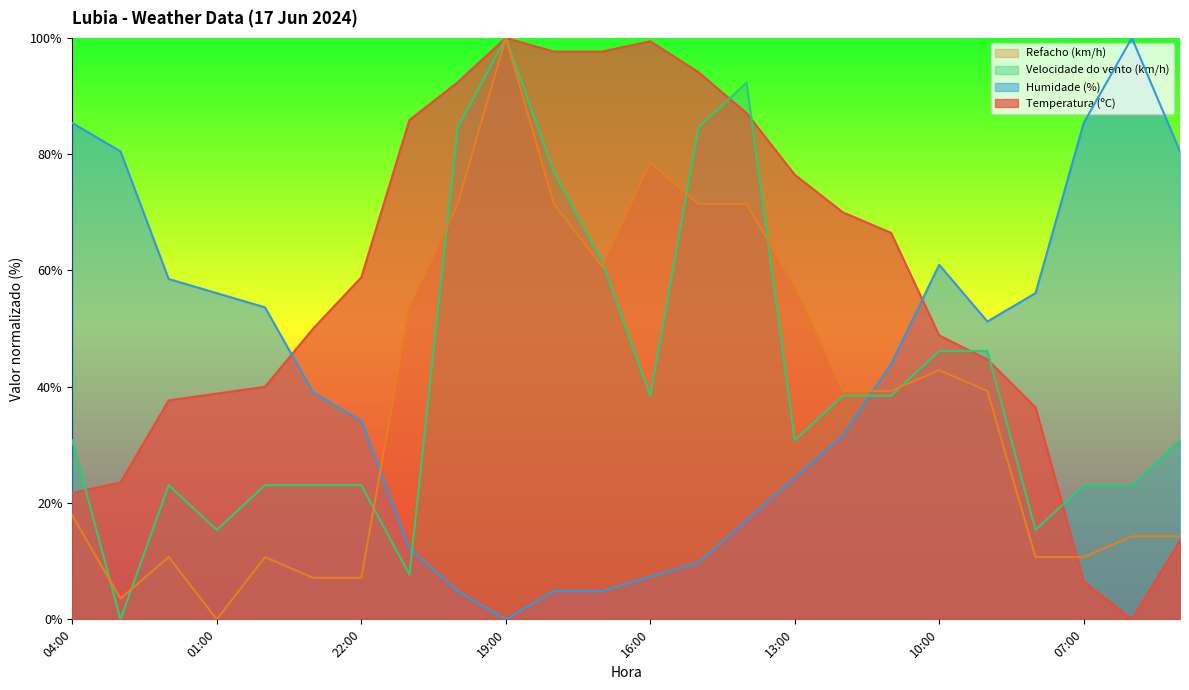

Reading left to right, transcribe all the data shown in this chart.

Temperatura (ºC): 21.8	23.5	37.6	38.8	40.0	50.0	58.8	85.9	92.4	100.0	97.6	97.6	99.4	94.1	87.1	76.5	70.0	66.5	48.8	44.7	36.5	6.5	0.0	13.5
Humidade (%): 85.4	80.5	58.5	56.1	53.7	39.0	34.1	12.2	4.9	0.0	4.9	4.9	7.3	9.8	17.1	24.4	31.7	43.9	61.0	51.2	56.1	85.4	100.0	80.5
Velocidade do vento (km/h): 30.8	0.0	23.1	15.4	23.1	23.1	23.1	7.7	84.6	100.0	76.9	61.5	38.5	84.6	92.3	30.8	38.5	38.5	46.2	46.2	15.4	23.1	23.1	30.8
Refacho (km/h): 17.9	3.6	10.7	0.0	10.7	7.1	7.1	53.6	71.4	100.0	71.4	60.7	78.6	71.4	71.4	57.1	39.3	39.3	42.9	39.3	10.7	10.7	14.3	14.3